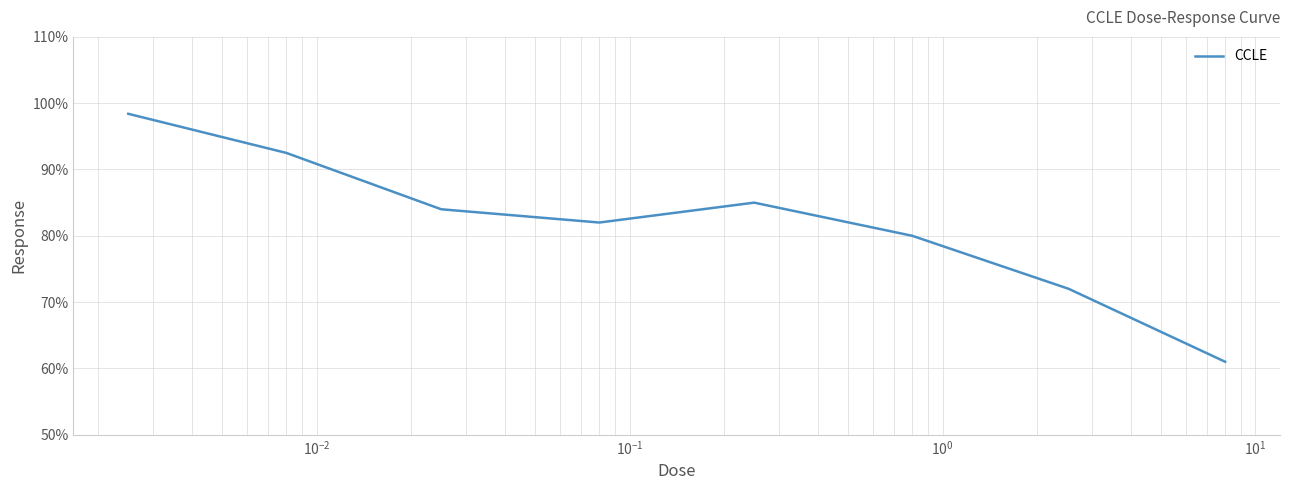

How many interior local peaks (higher than both neighbors) does the data have?

1